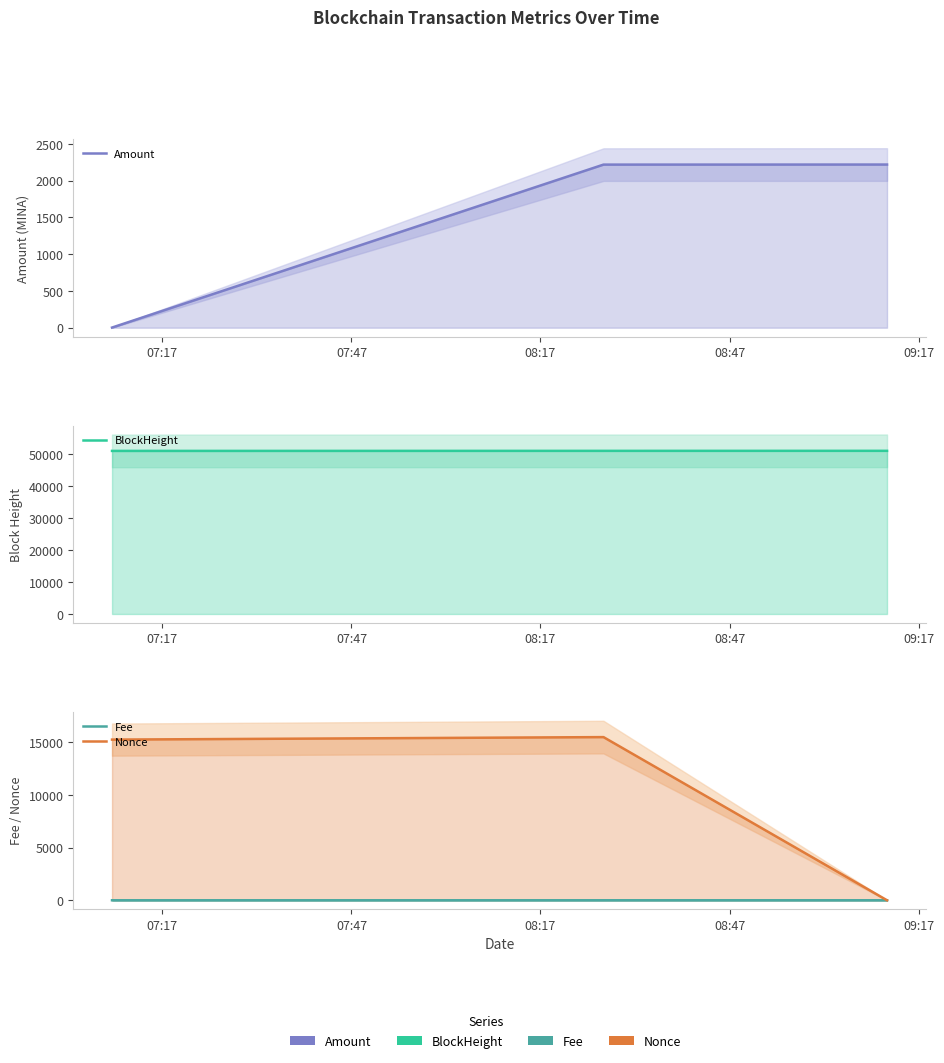

Rank the categories by Amount value from highest to lowest.

08:17, 07:47, 07:17